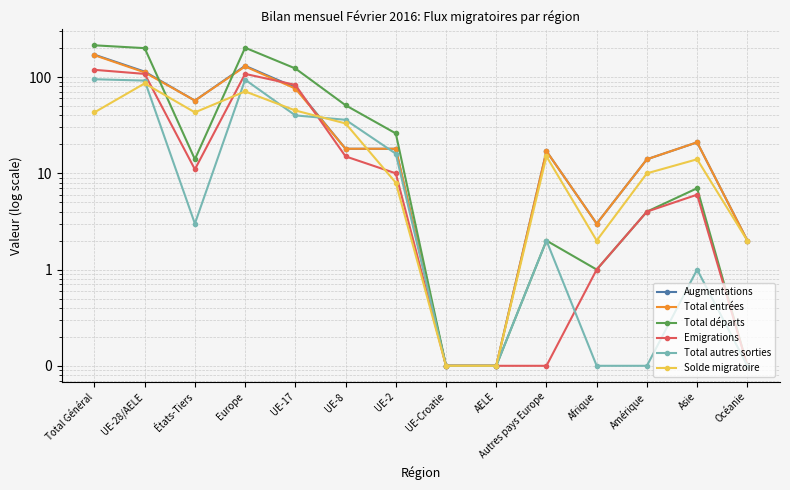

What is the spread (max minus min) of values at Amérique?

13.9